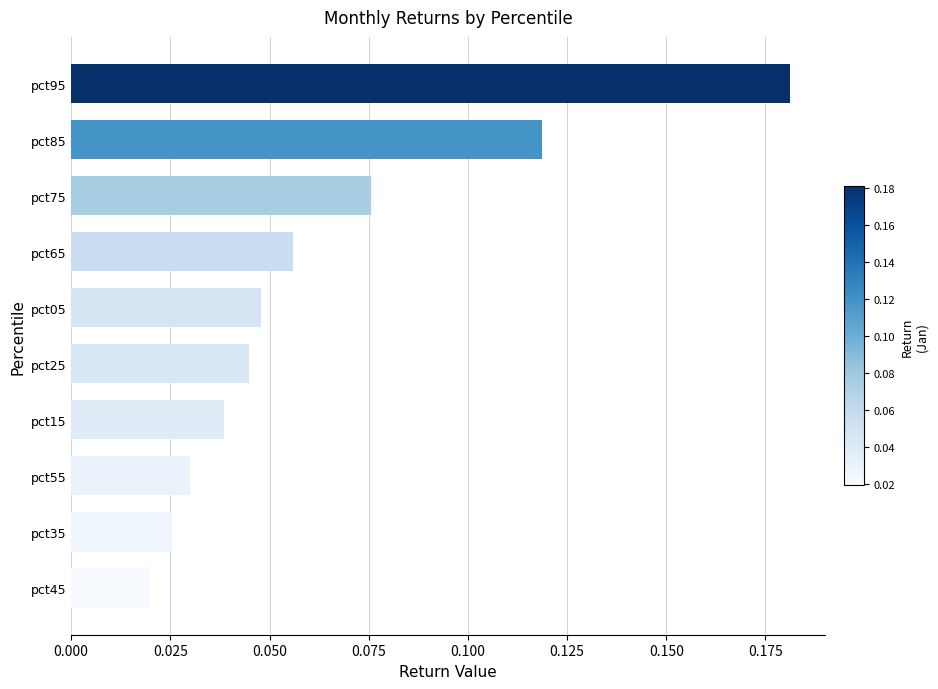

At which label is the value closest to 0?

pct45